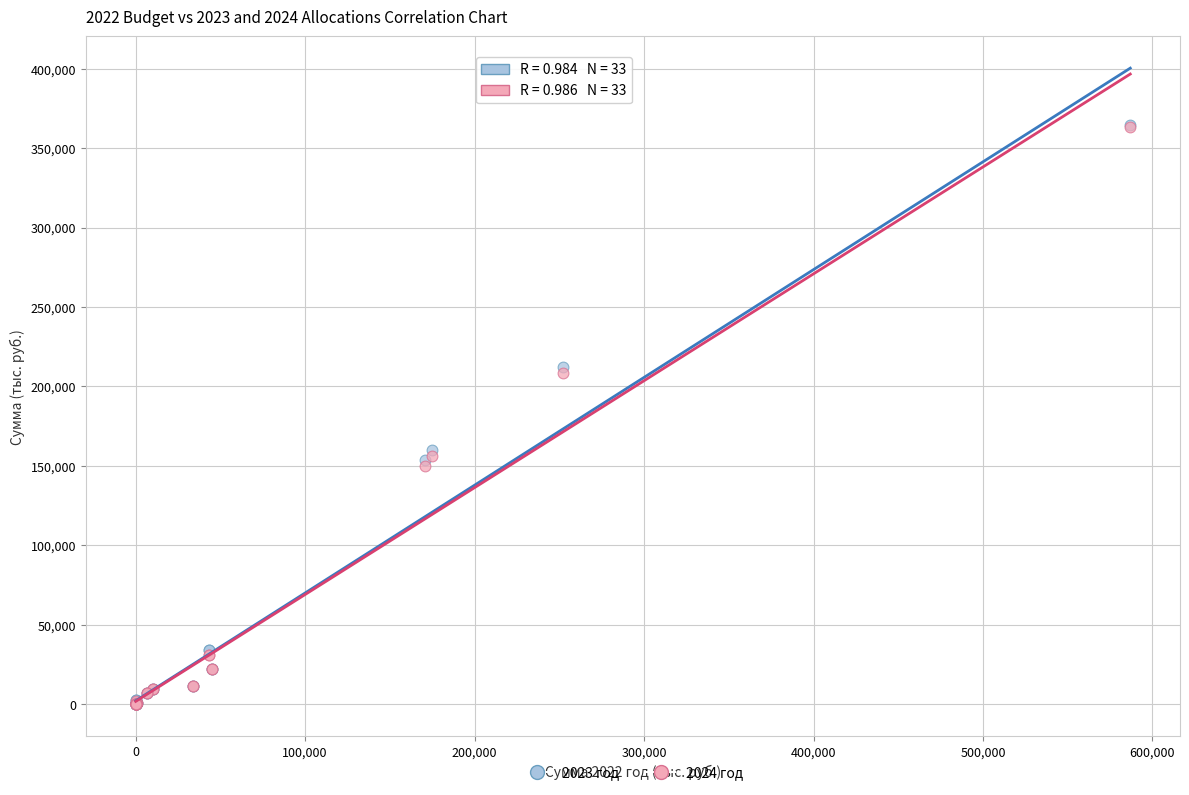

What are all the series names shown in the legend?

2023 год, 2024 год